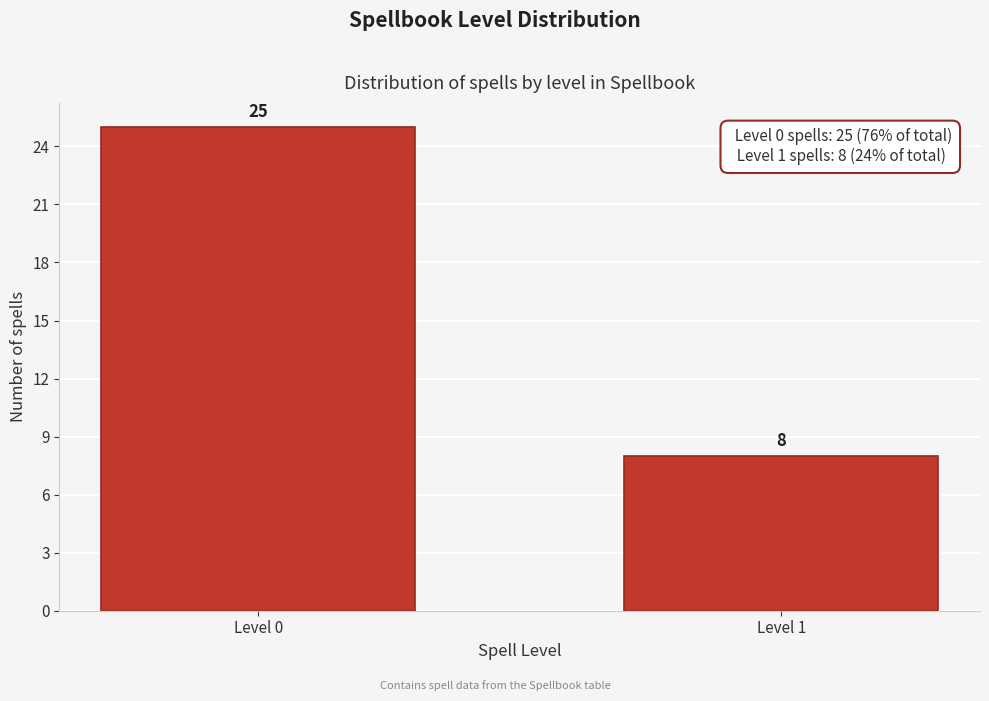

Reading left to right, what are all the values shown in this chart?

Level 0=25	Level 1=8